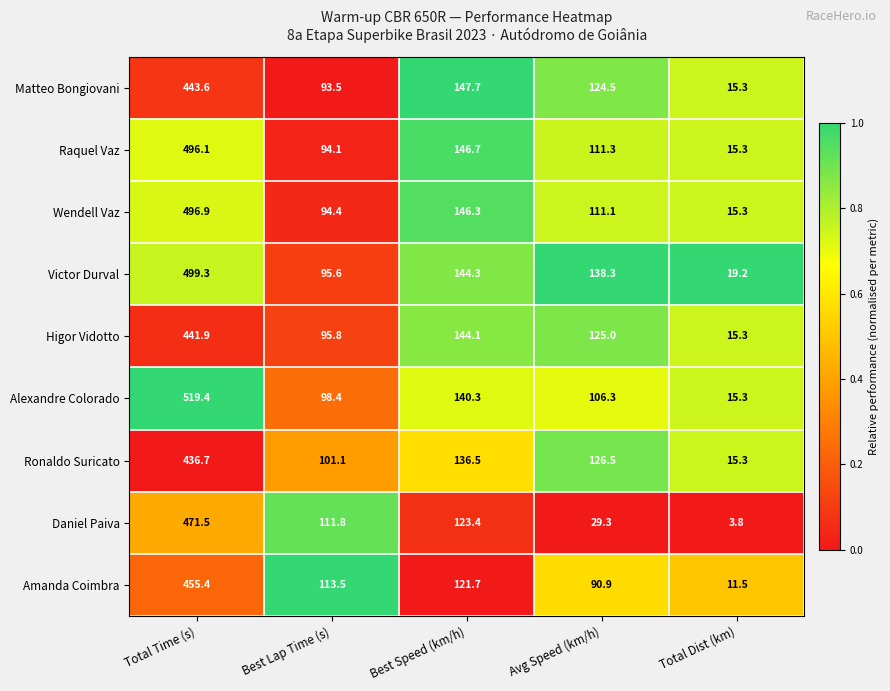

What is the smallest value displayed?

3.8